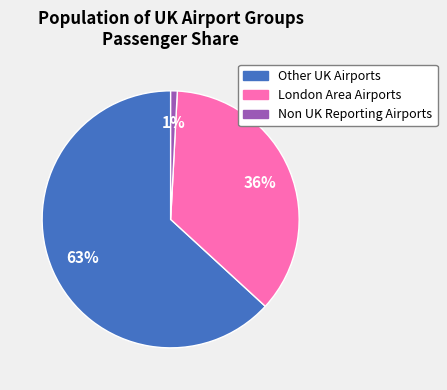

To the nearest percent, what is the average slice percentage?

33%